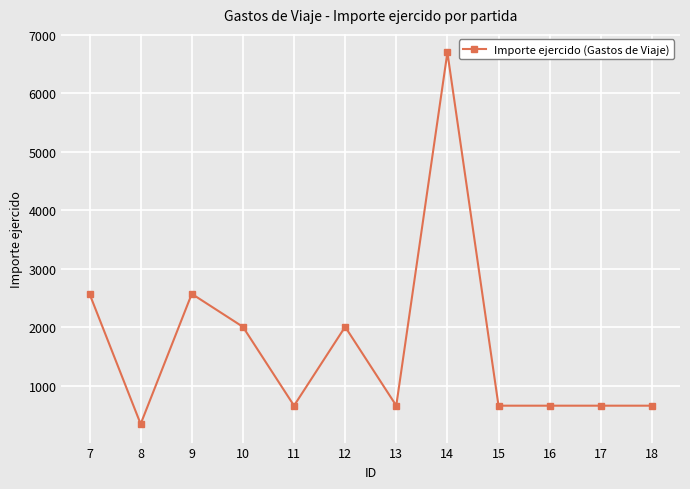

What is the approximate value at 16?

663.9